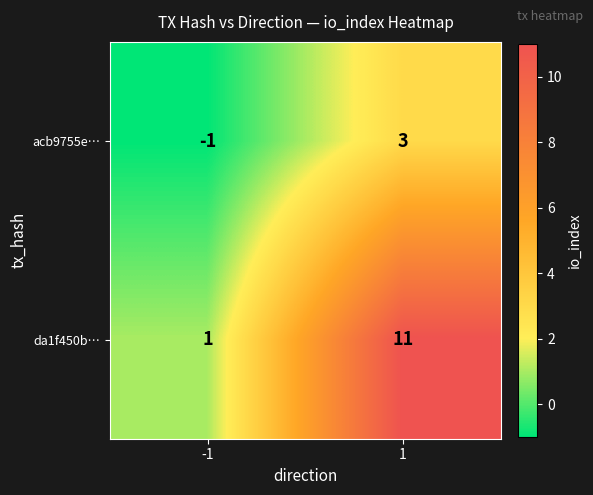

Which series changed the most between -1 and 1?

da1f450b…